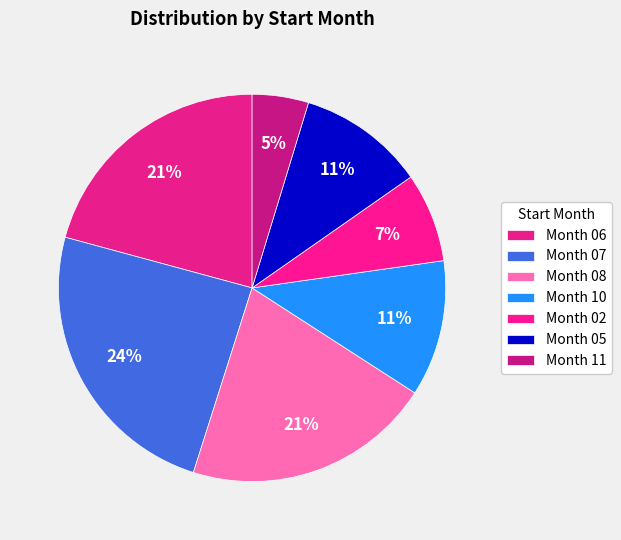

How many slices are in this pie chart?

7